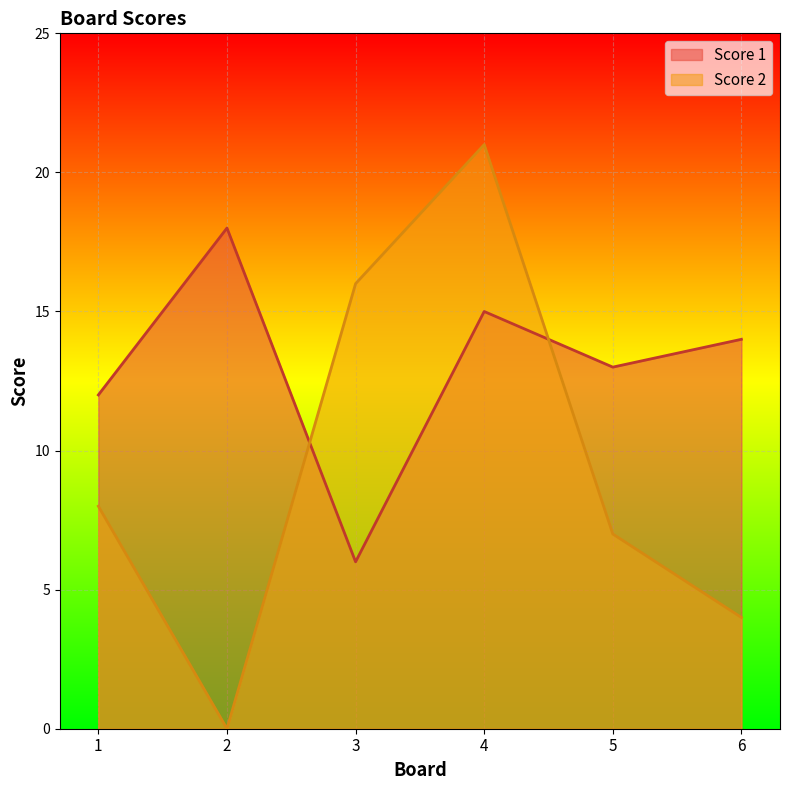

How many interior local peaks does the Score 1 series have?

2